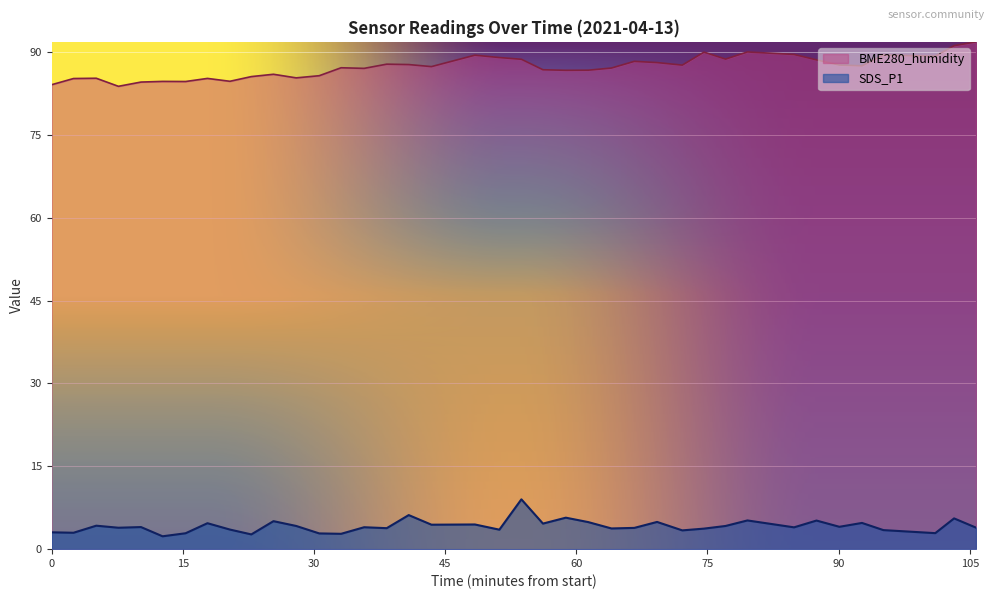

The SDS_P1 series shows 0.6 at 05:00. True or false?

False